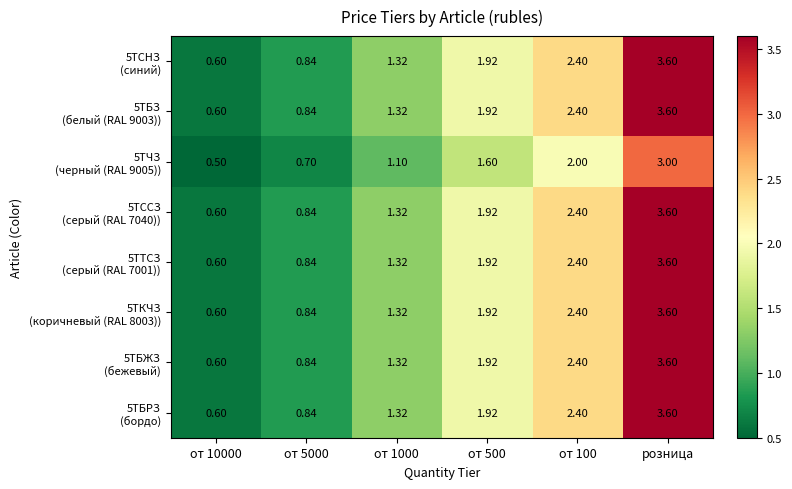

At which category is the sum across all series the highest?

розница